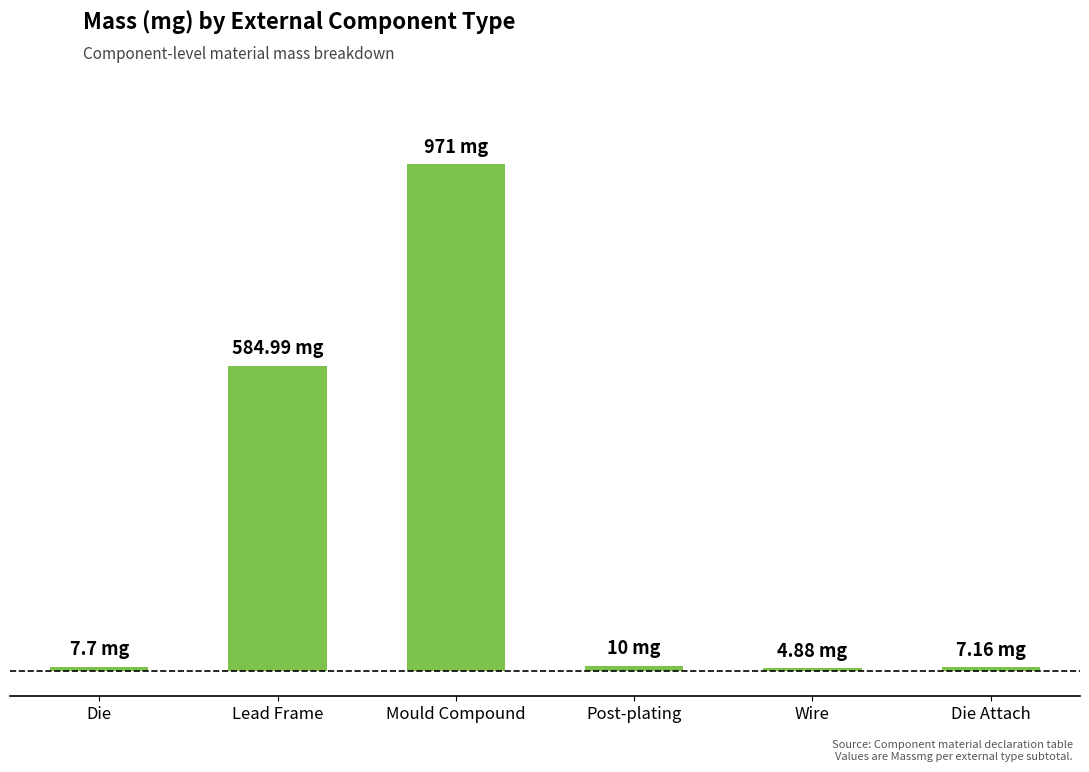

List the labels in order of value, smallest first.

Wire, Die Attach, Die, Post-plating, Lead Frame, Mould Compound